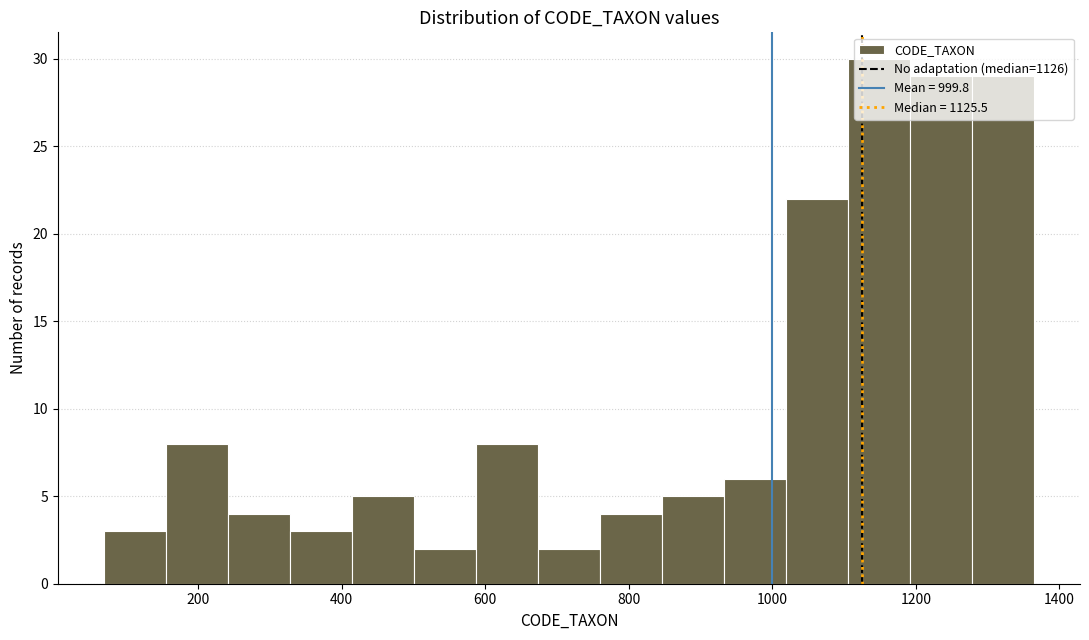

Reading left to right, transcribe this chart: for each bar, give the range it covers on the x-axis and its height. Neither the bar edges nor the heights are printed on the chart, so give them approximately, as read against the axes.

60 to 160: 3
160 to 240: 8
240 to 320: 4
320 to 420: 3
420 to 500: 5
500 to 580: 2
580 to 680: 8
680 to 760: 2
760 to 840: 4
840 to 940: 5
940 to 1020: 6
1020 to 1100: 22
1100 to 1200: 30
1200 to 1280: 29
1280 to 1360: 29